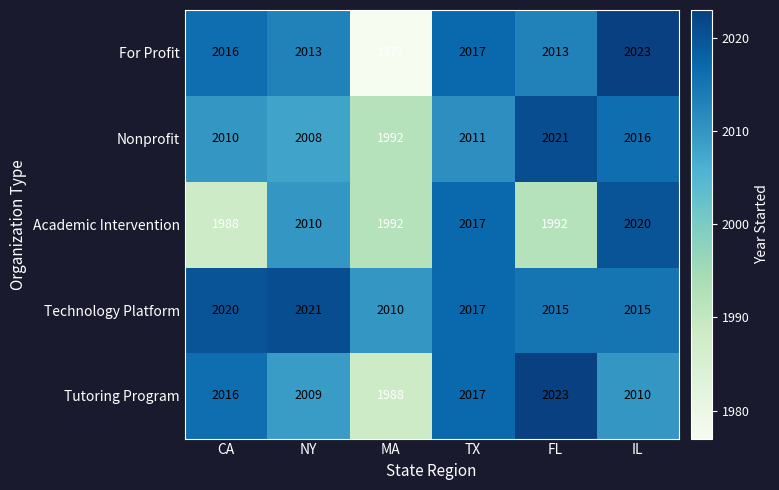

Count the number of data series in this chart.

5